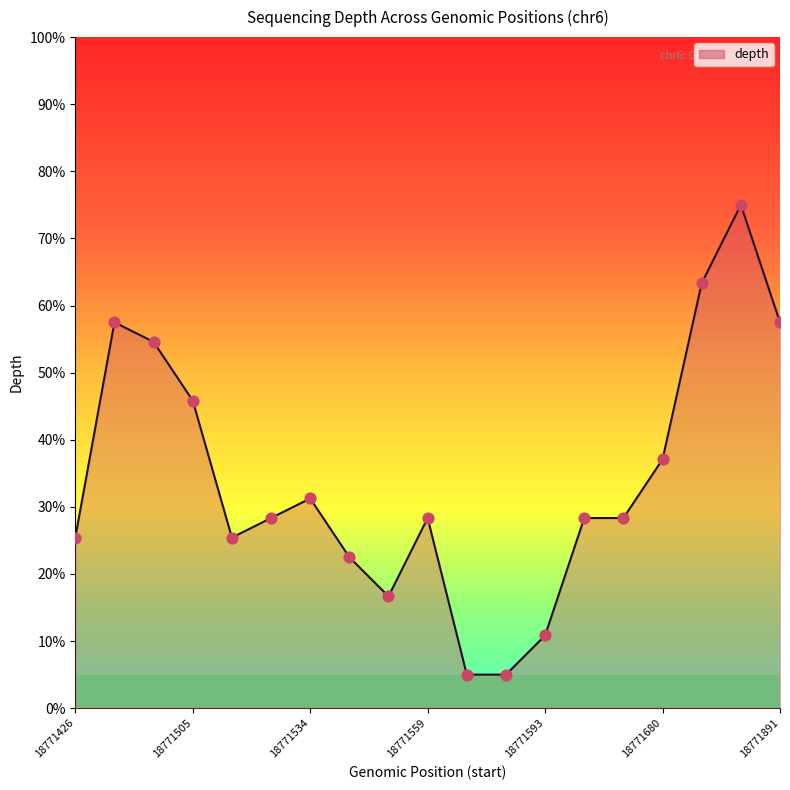

What is the smallest value displayed?

5.0